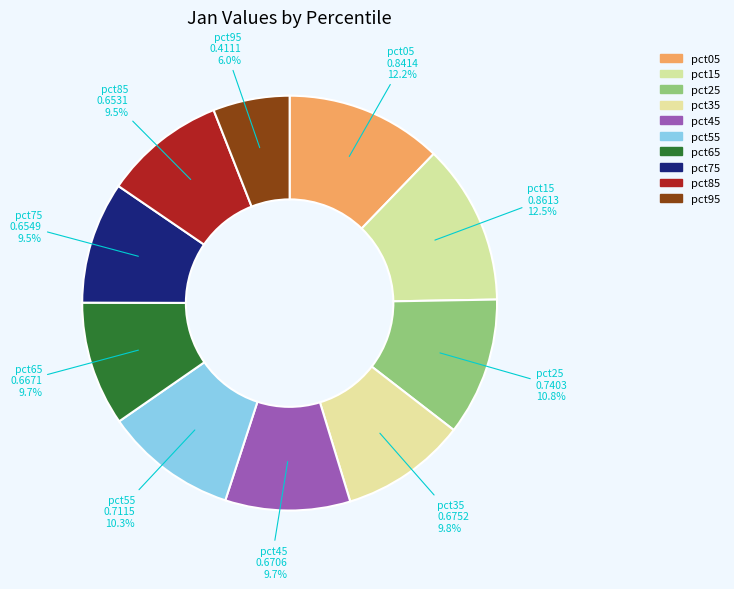

What percentage is the pct15 slice, to the nearest percent?

13%